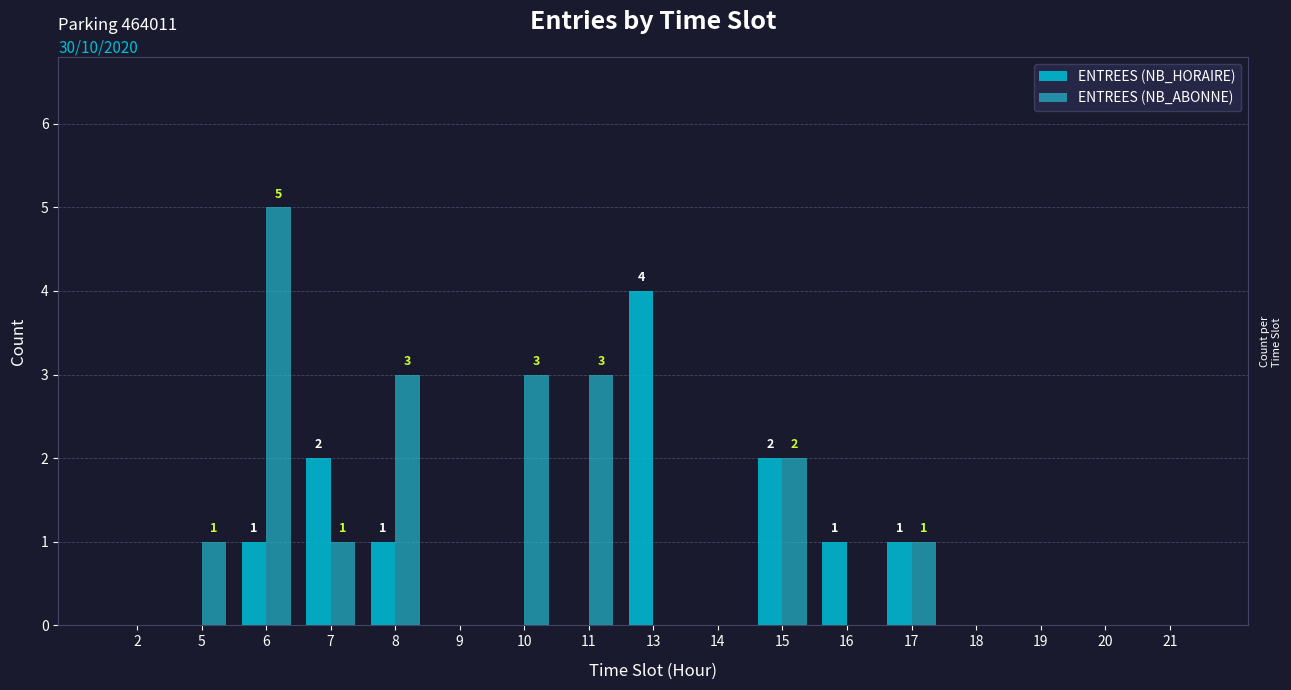

What is the sum of the ENTREES (NB_ABONNE) values at 20 and 6?

5